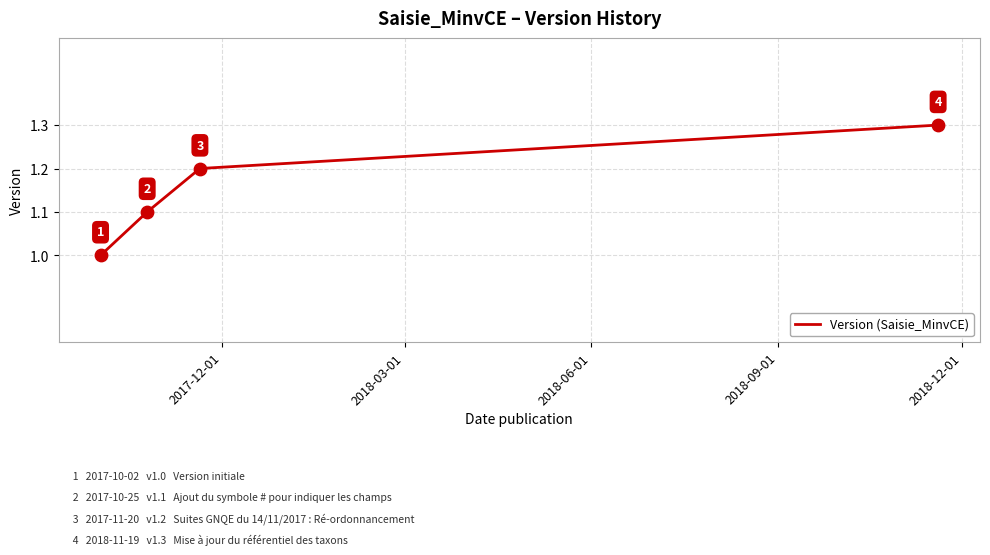

What is the greatest value displayed?

1.3